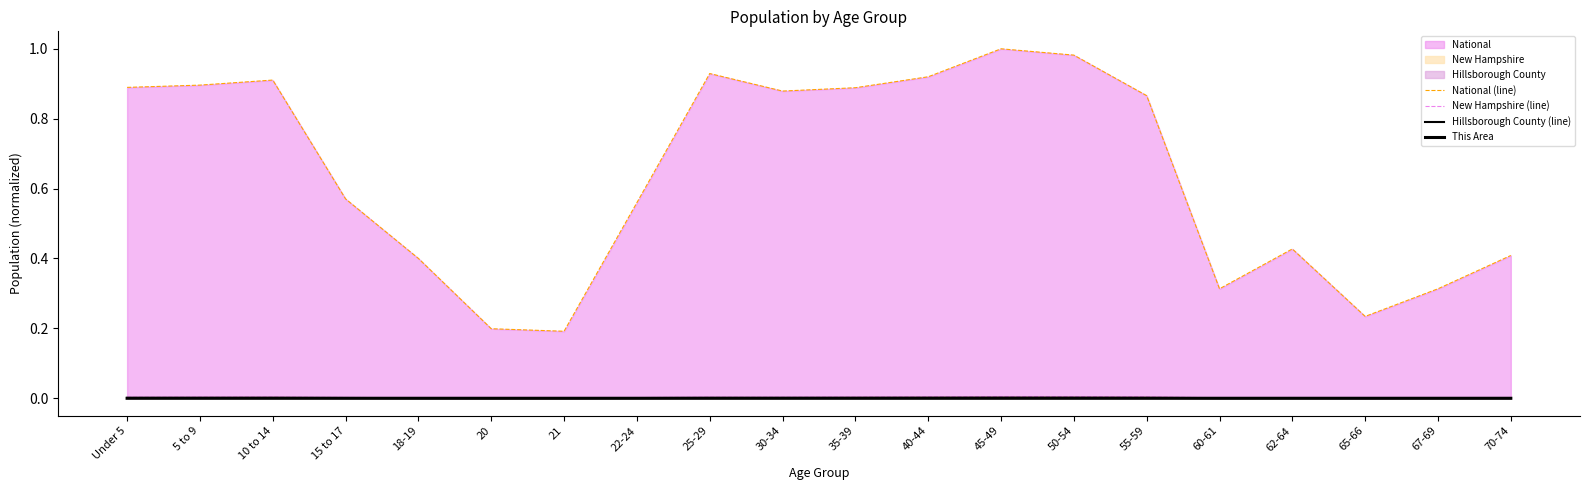

Which series has the largest total across all categories?

National (line)